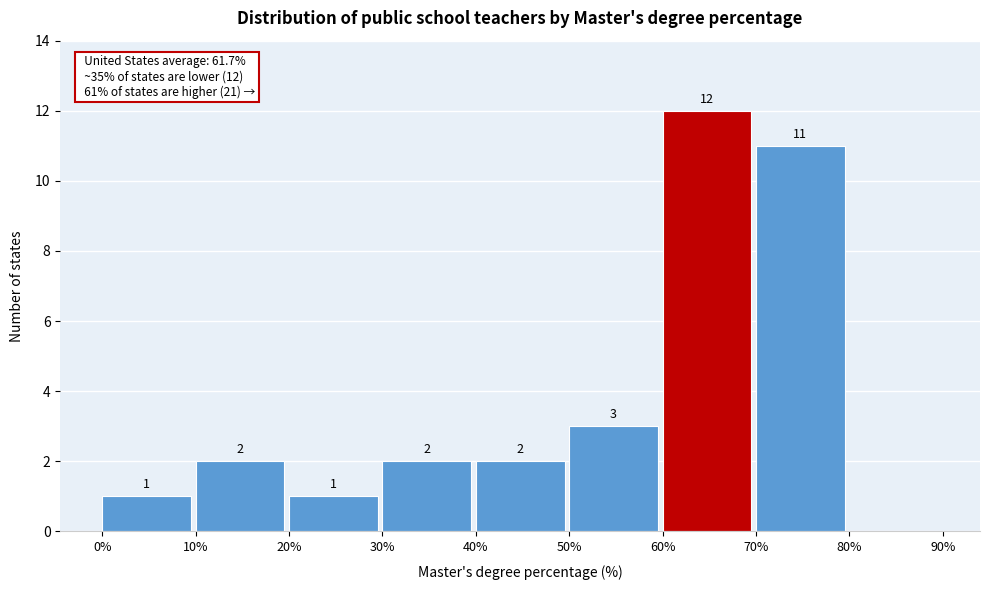

Which range on the x-axis has the tallest bar?

60% to 70%